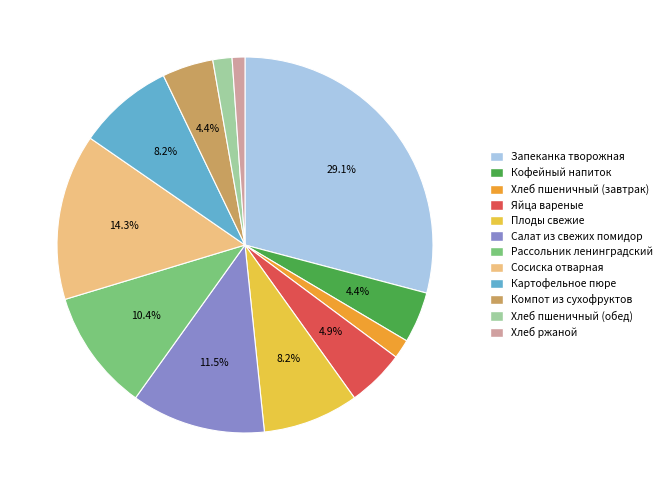

Which slice is the largest?

Запеканка творожная